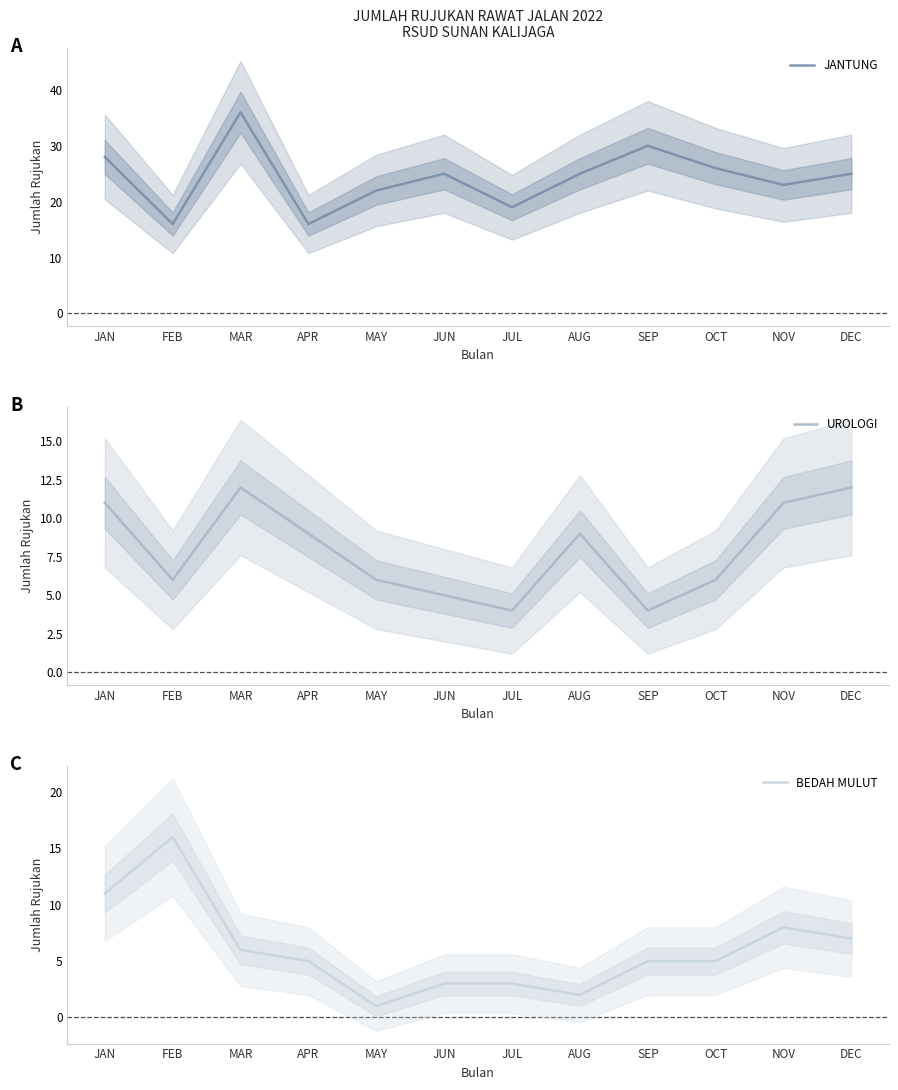

True or false: JANTUNG has more than 1 interior local peaks.

True